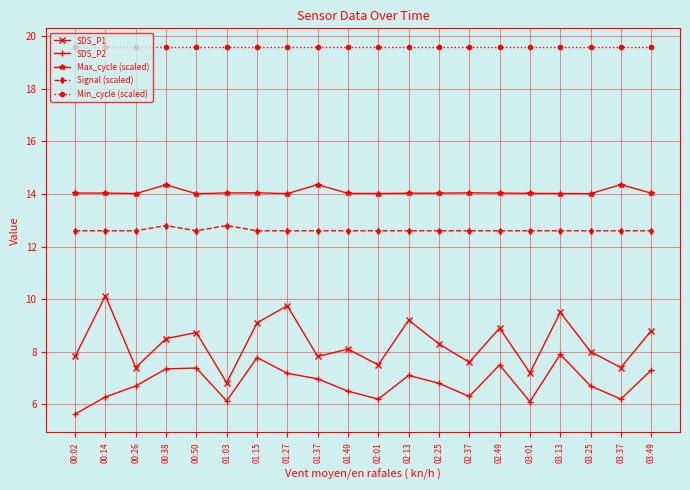

What is the spread (max minus min) of values at 03:01?

13.5